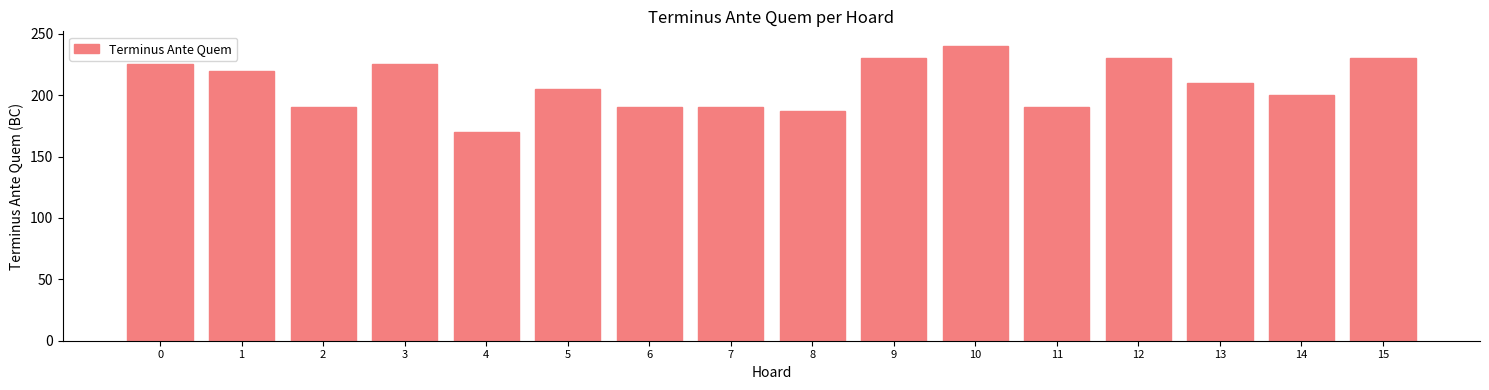

How many distinct data groups are displayed?

1